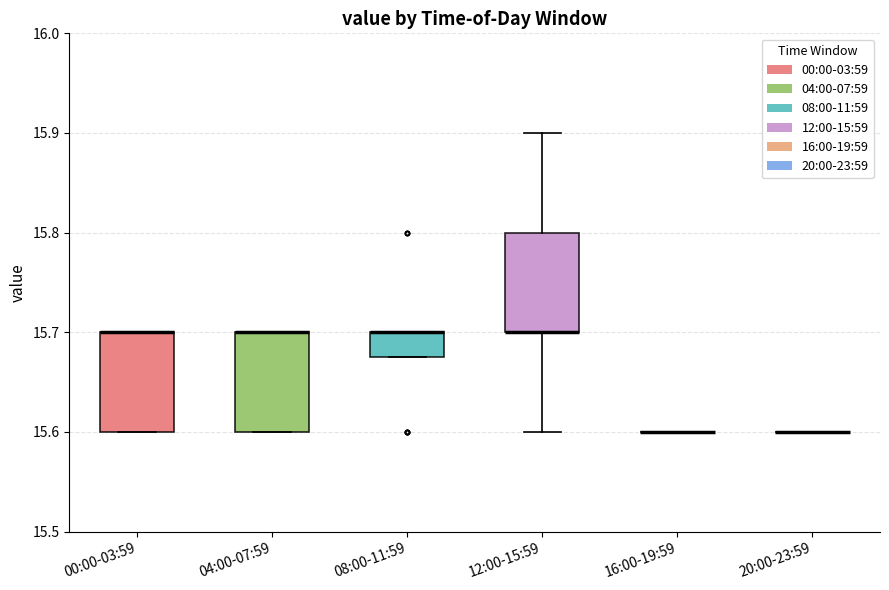

Reading left to right, transcribe this box plot: for each box, give where its median line is, the range the box spans, and where its two whiskers end, as read against the y-axis. The values are not printed on the chart, so give them approximately, as read against the axis.

00:00-03:59: median 15.70 (drawn on the box's upper edge), box 15.60 to 15.70, whiskers 15.60 to 15.70
04:00-07:59: median 15.70 (drawn on the box's upper edge), box 15.60 to 15.70, whiskers 15.60 to 15.70
08:00-11:59: median 15.70 (drawn on the box's upper edge), box 15.68 to 15.70, whiskers 15.68 to 15.70
12:00-15:59: median 15.70 (drawn on the box's lower edge), box 15.70 to 15.80, whiskers 15.60 to 15.90
16:00-19:59: box collapsed to a line at 15.60, whiskers 15.60 to 15.60
20:00-23:59: box collapsed to a line at 15.60, whiskers 15.60 to 15.60